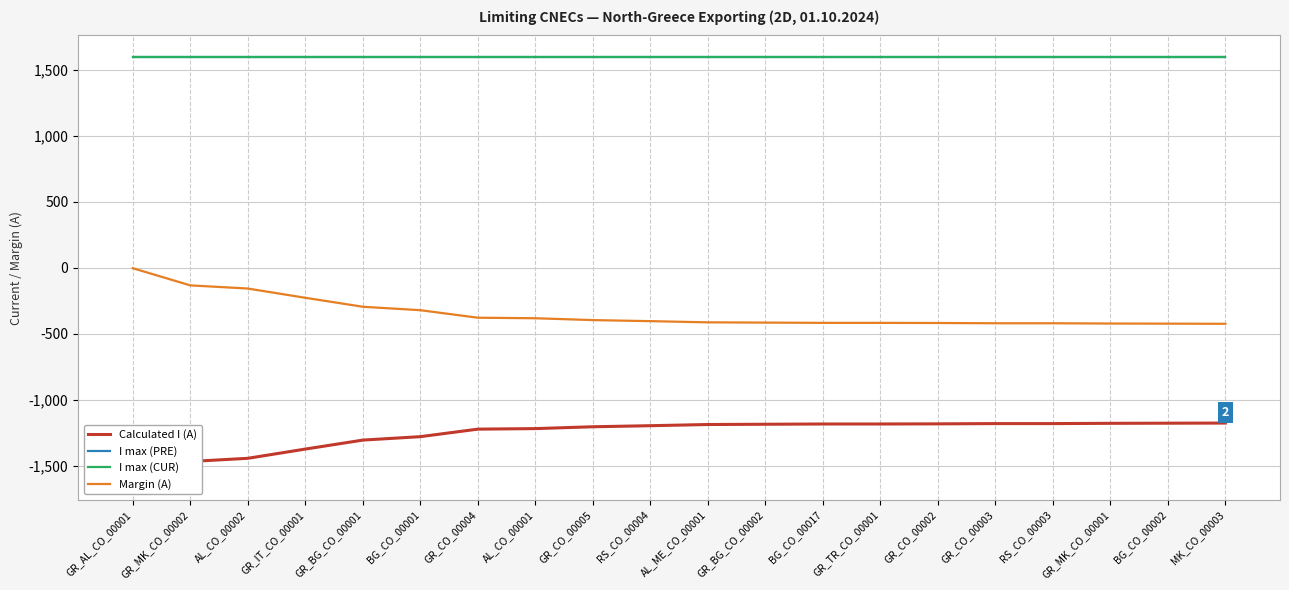

Which series changed the most between AL_CO_00001 and GR_CO_00002?

Calculated I (A)